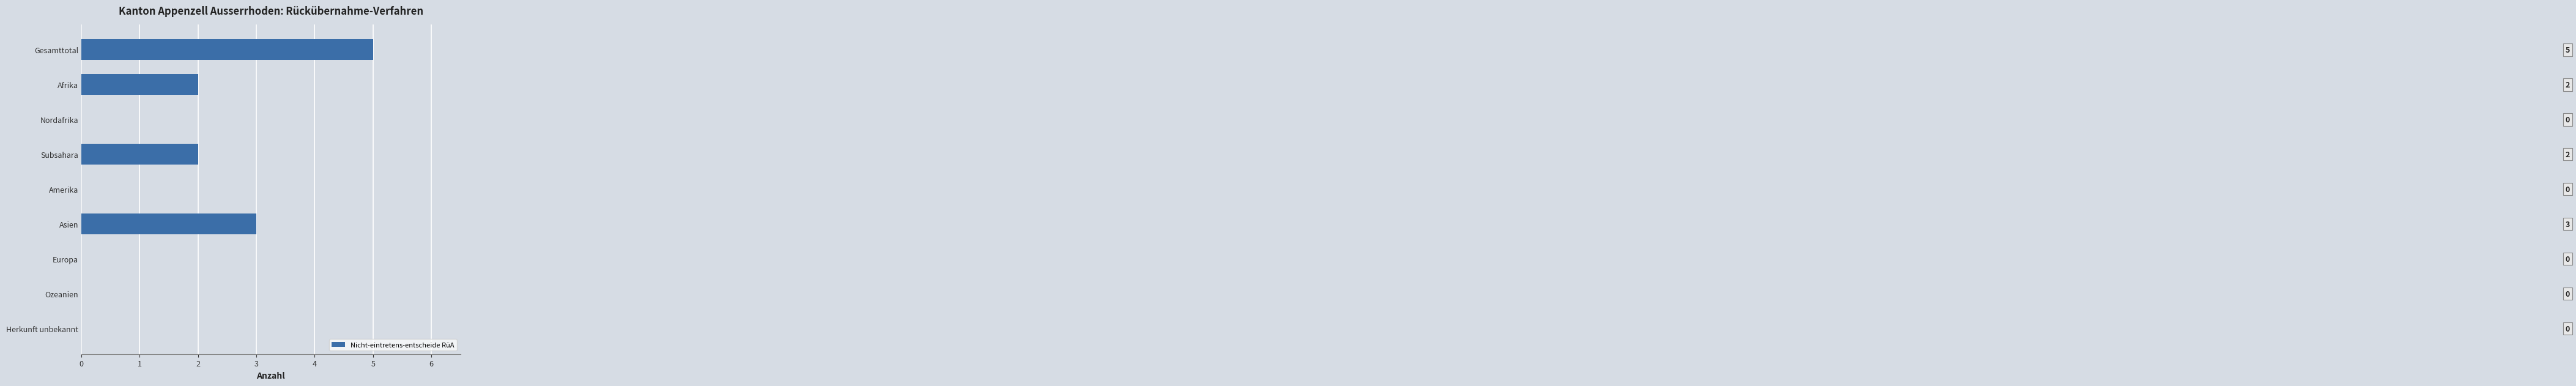

The chart shows a value of -2 at Europa. True or false?

False